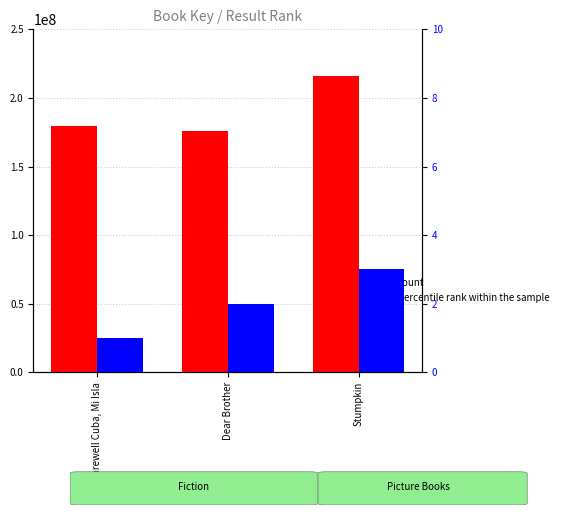

What is the label of the 3rd bar from the right?

Farewell Cuba, Mi Isla